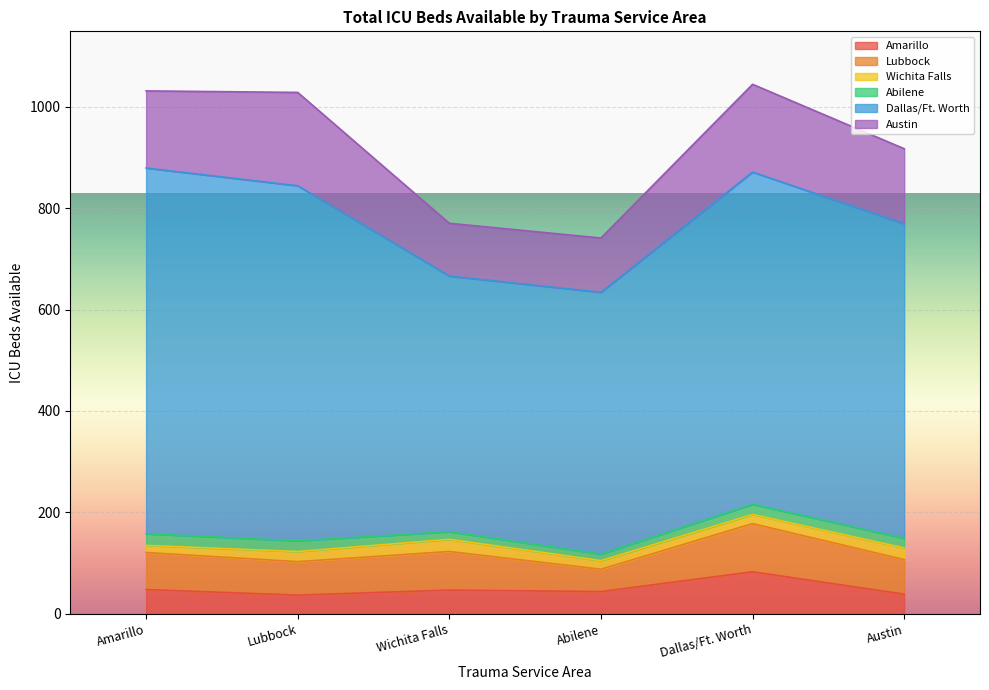

Is the value of Amarillo at Austin greater than the value of Abilene at Abilene?

Yes